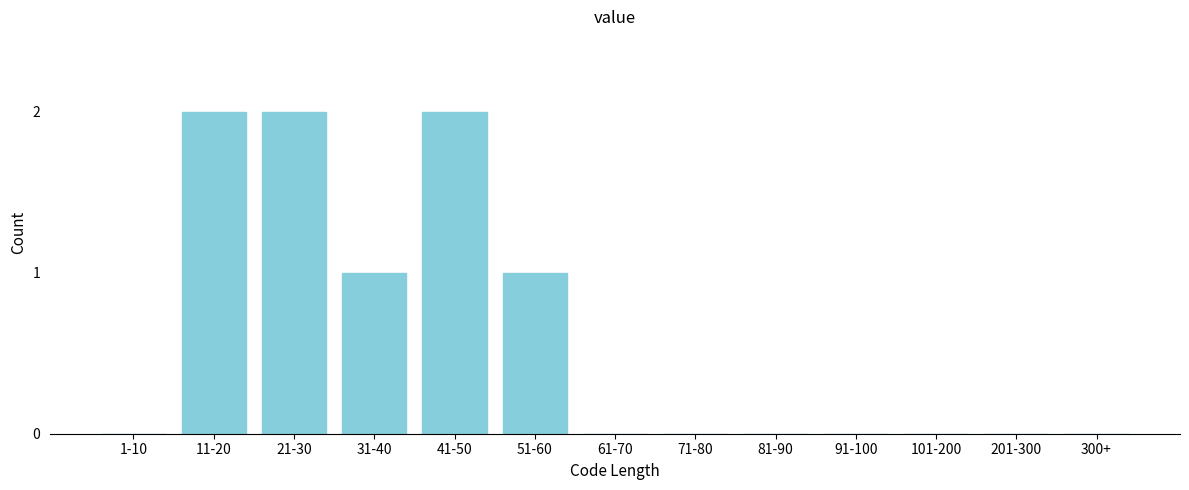

Reading left to right, extract all data points from this chart.

1-10=0	11-20=2	21-30=2	31-40=1	41-50=2	51-60=1	61-70=0	71-80=0	81-90=0	91-100=0	101-200=0	201-300=0	300+=0